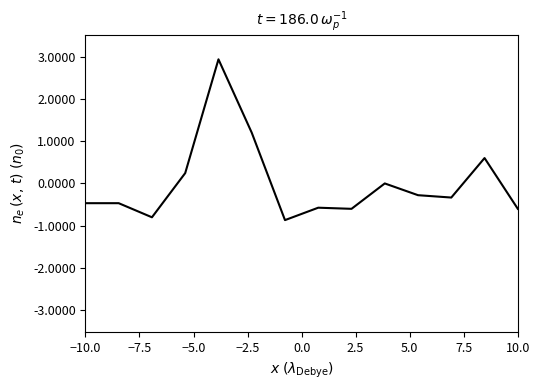

What is the difference between the second highest and second lowest values?

2.0